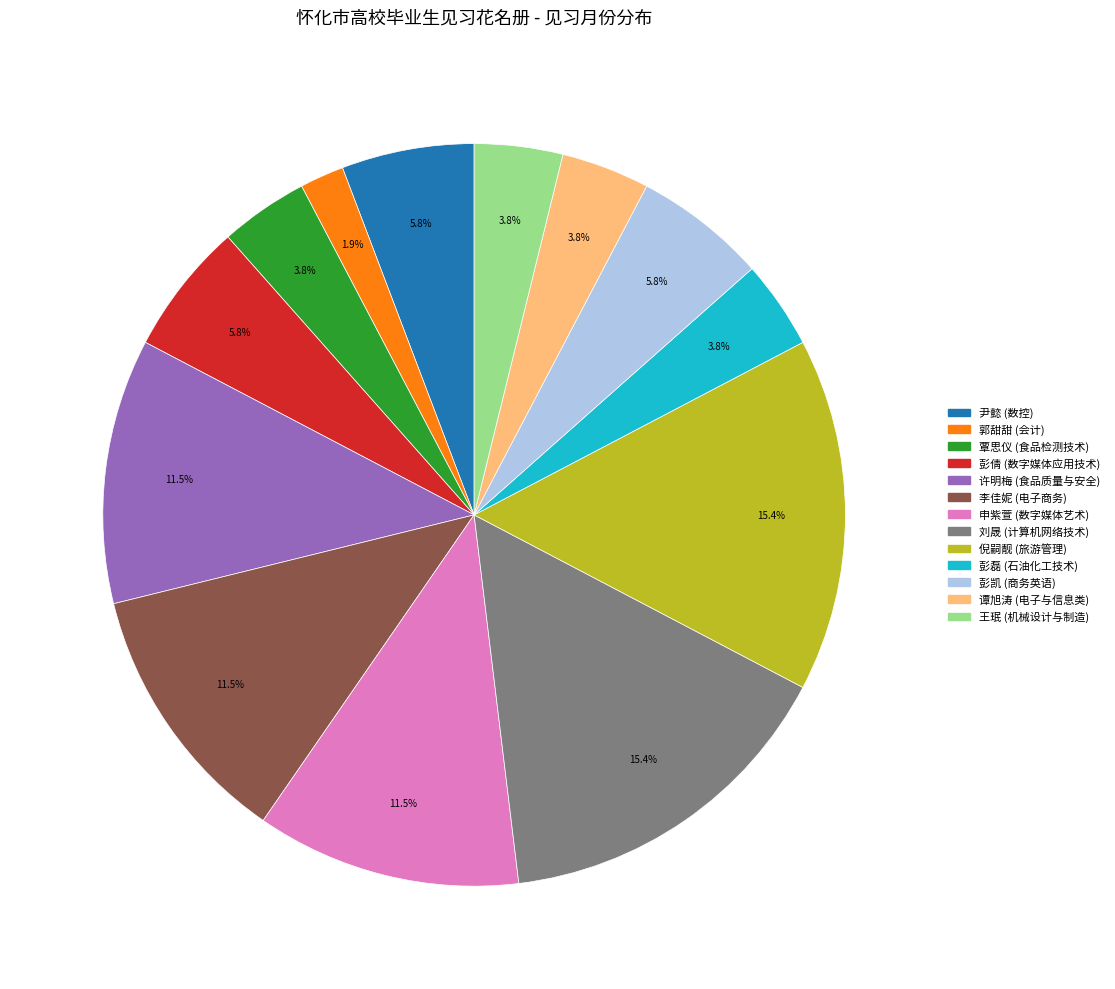

Is there any slice that represents more than half of the pie?

No